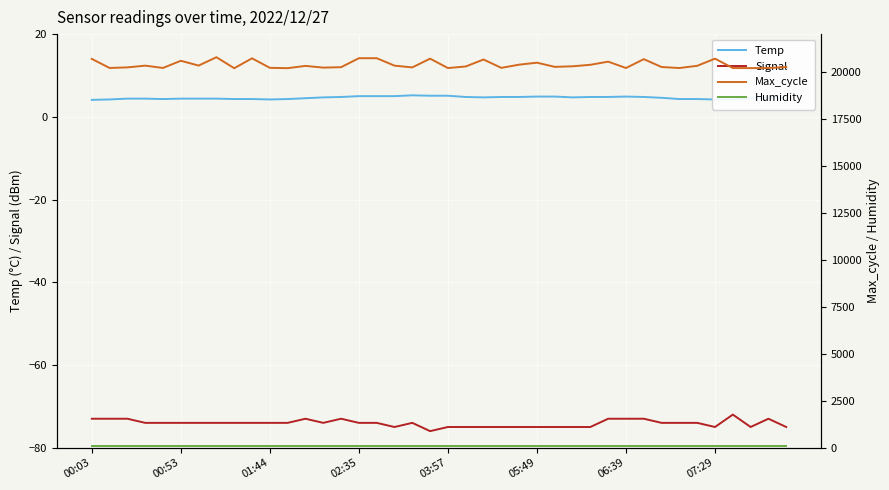

What is the highest value of the Temp series?

5.2